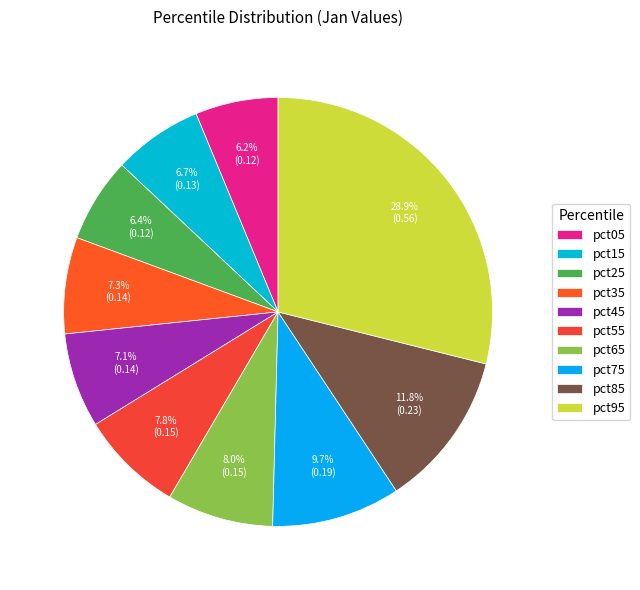

Does any single category account for the majority?

No